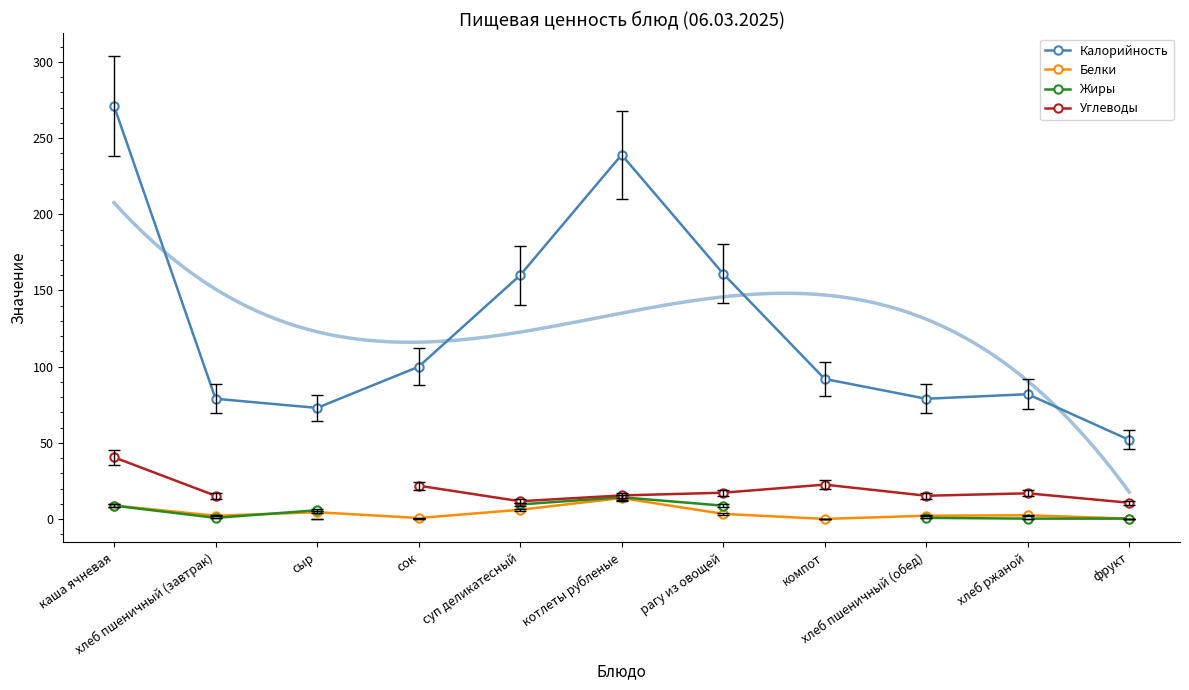

What is the difference between the second highest and minimum values in the Углеводы series?

10.9